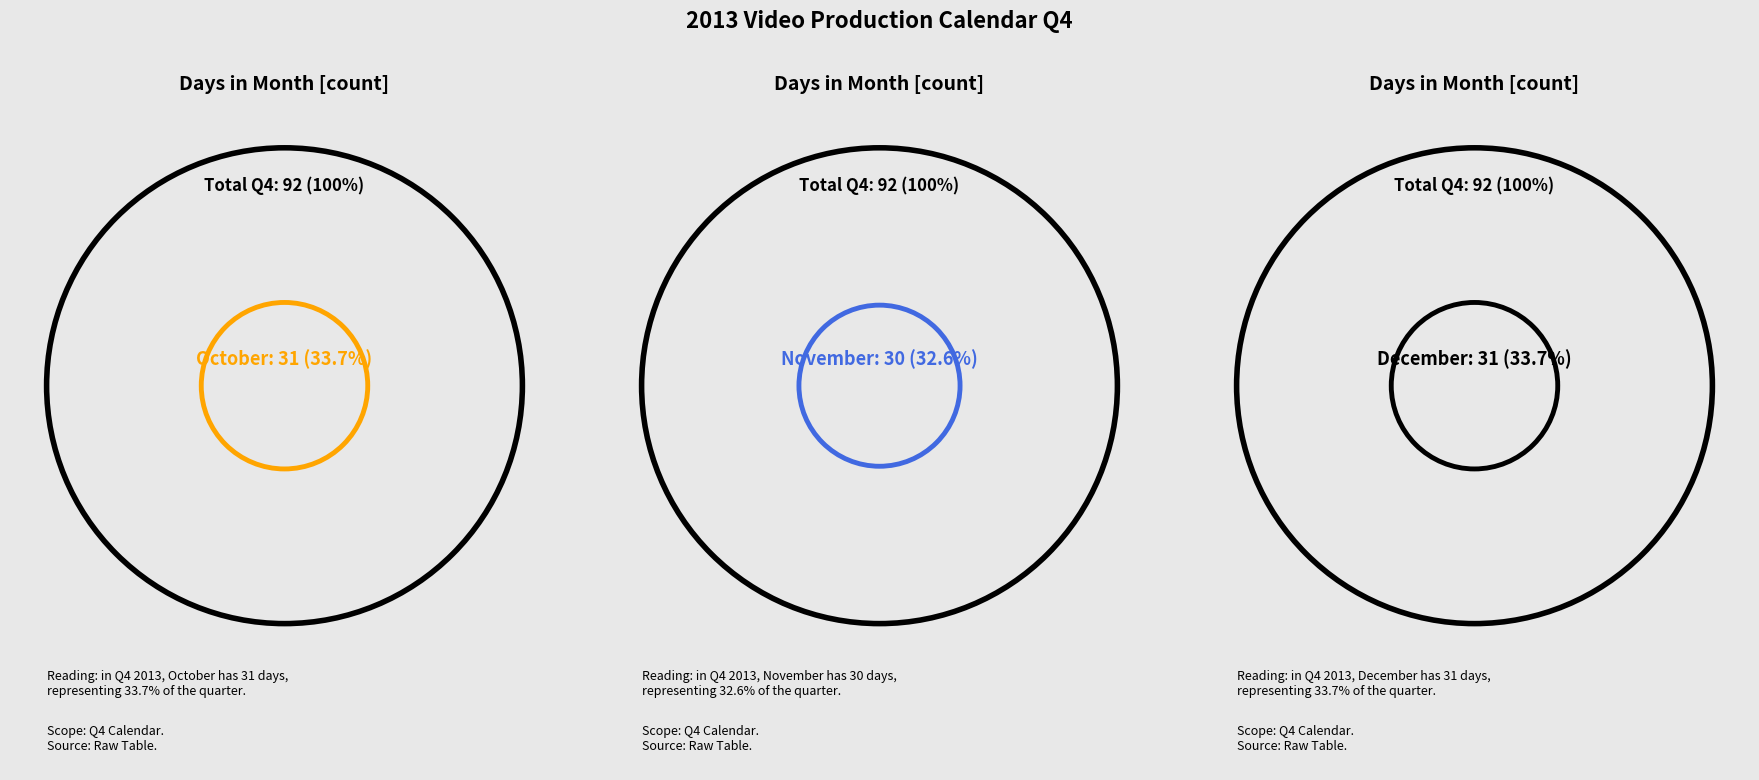

What percentage do October and November together represent?

66.3%